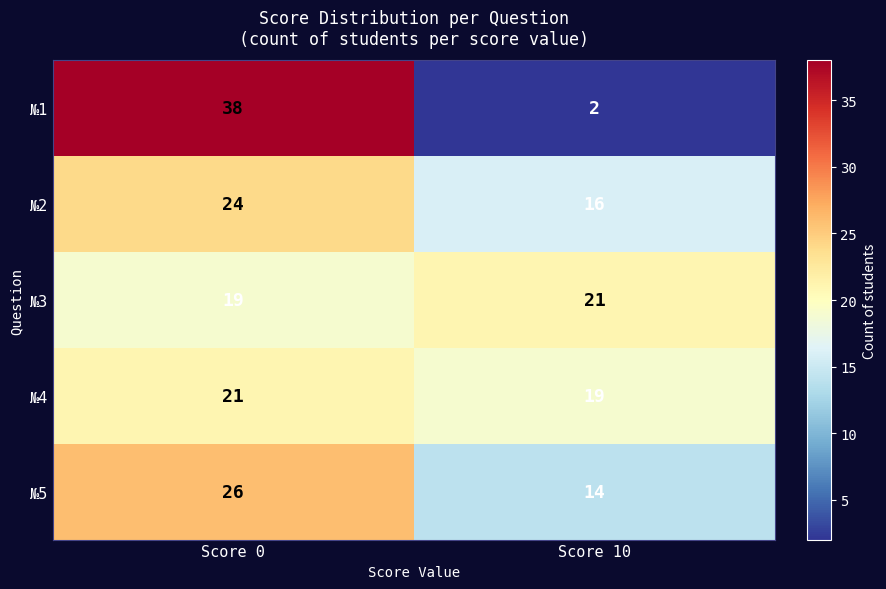

At how many categories does at least one series exceed 33?

1